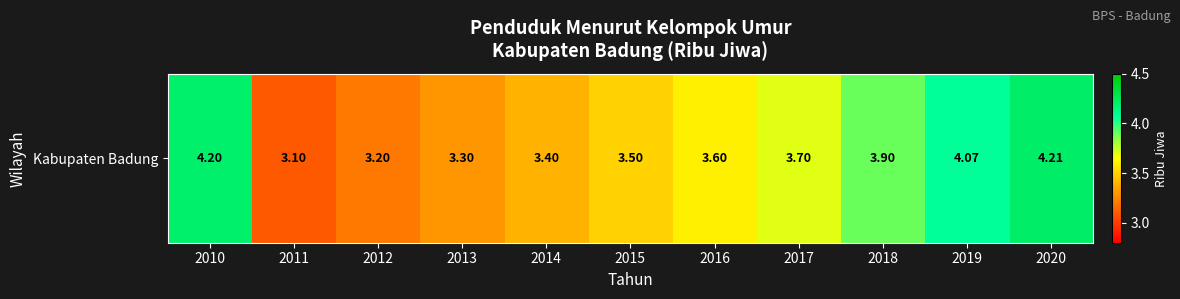

What is the sum of the values at 2015 and 2010?

7.7